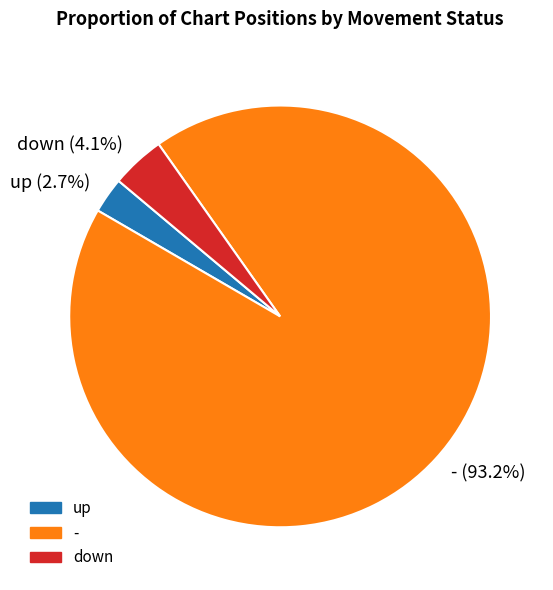

Which slice is the smallest?

up